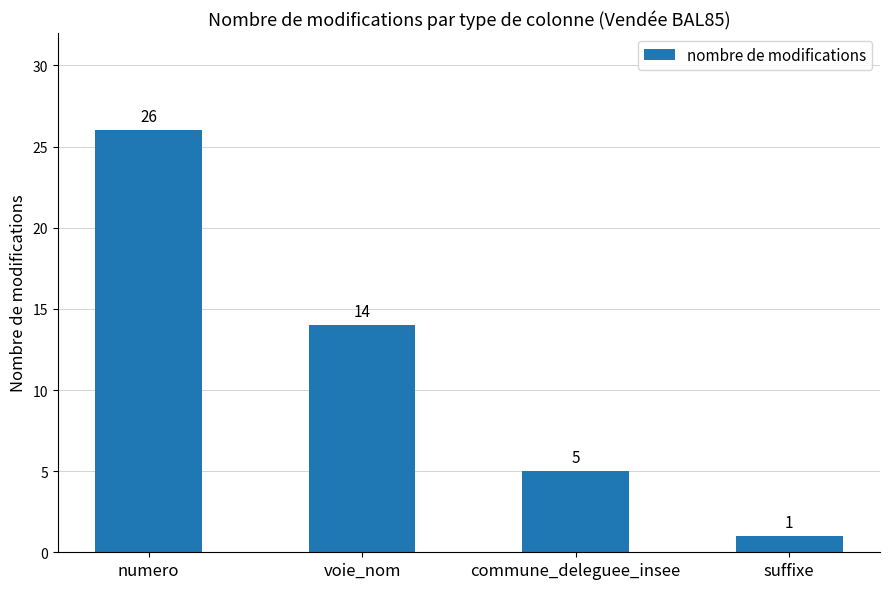

What is the difference between the maximum and minimum values?

25